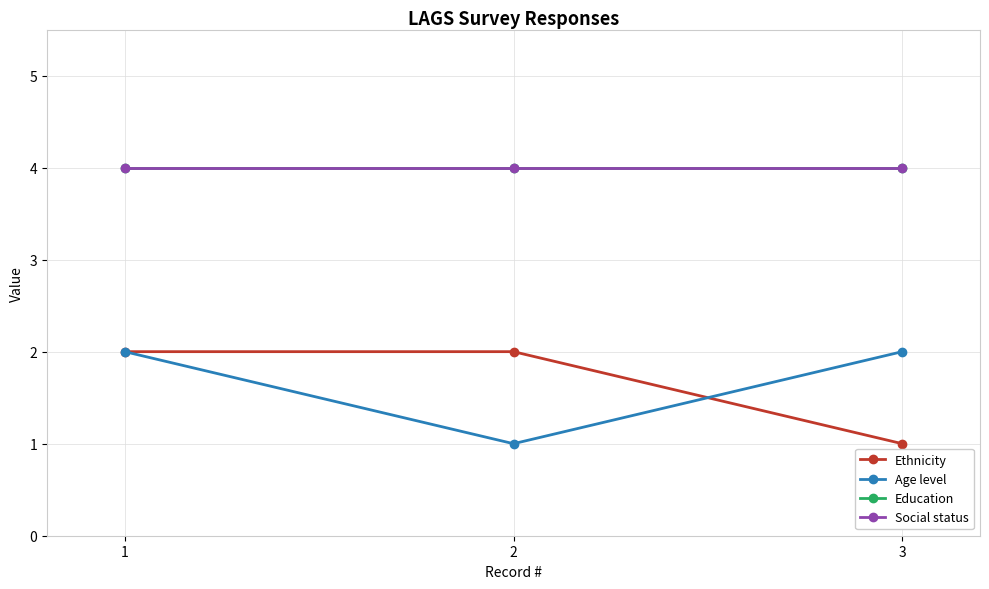

Which series has the largest total across all categories?

Education